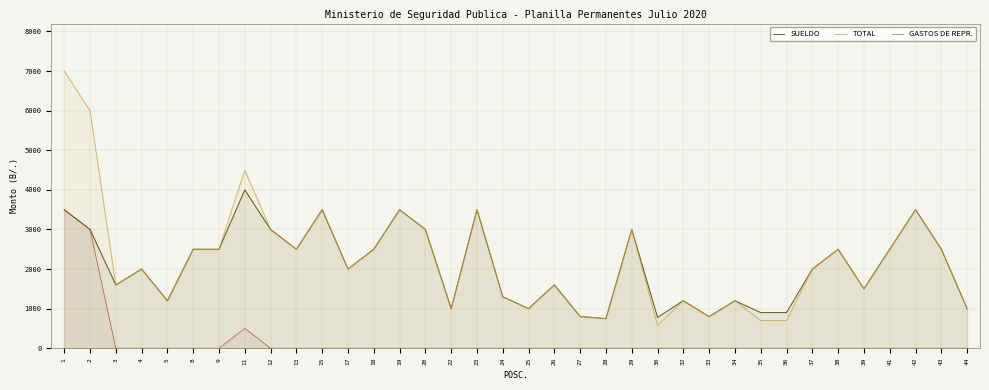

What is the difference between the SUELDO values at 39 and 38?

1000